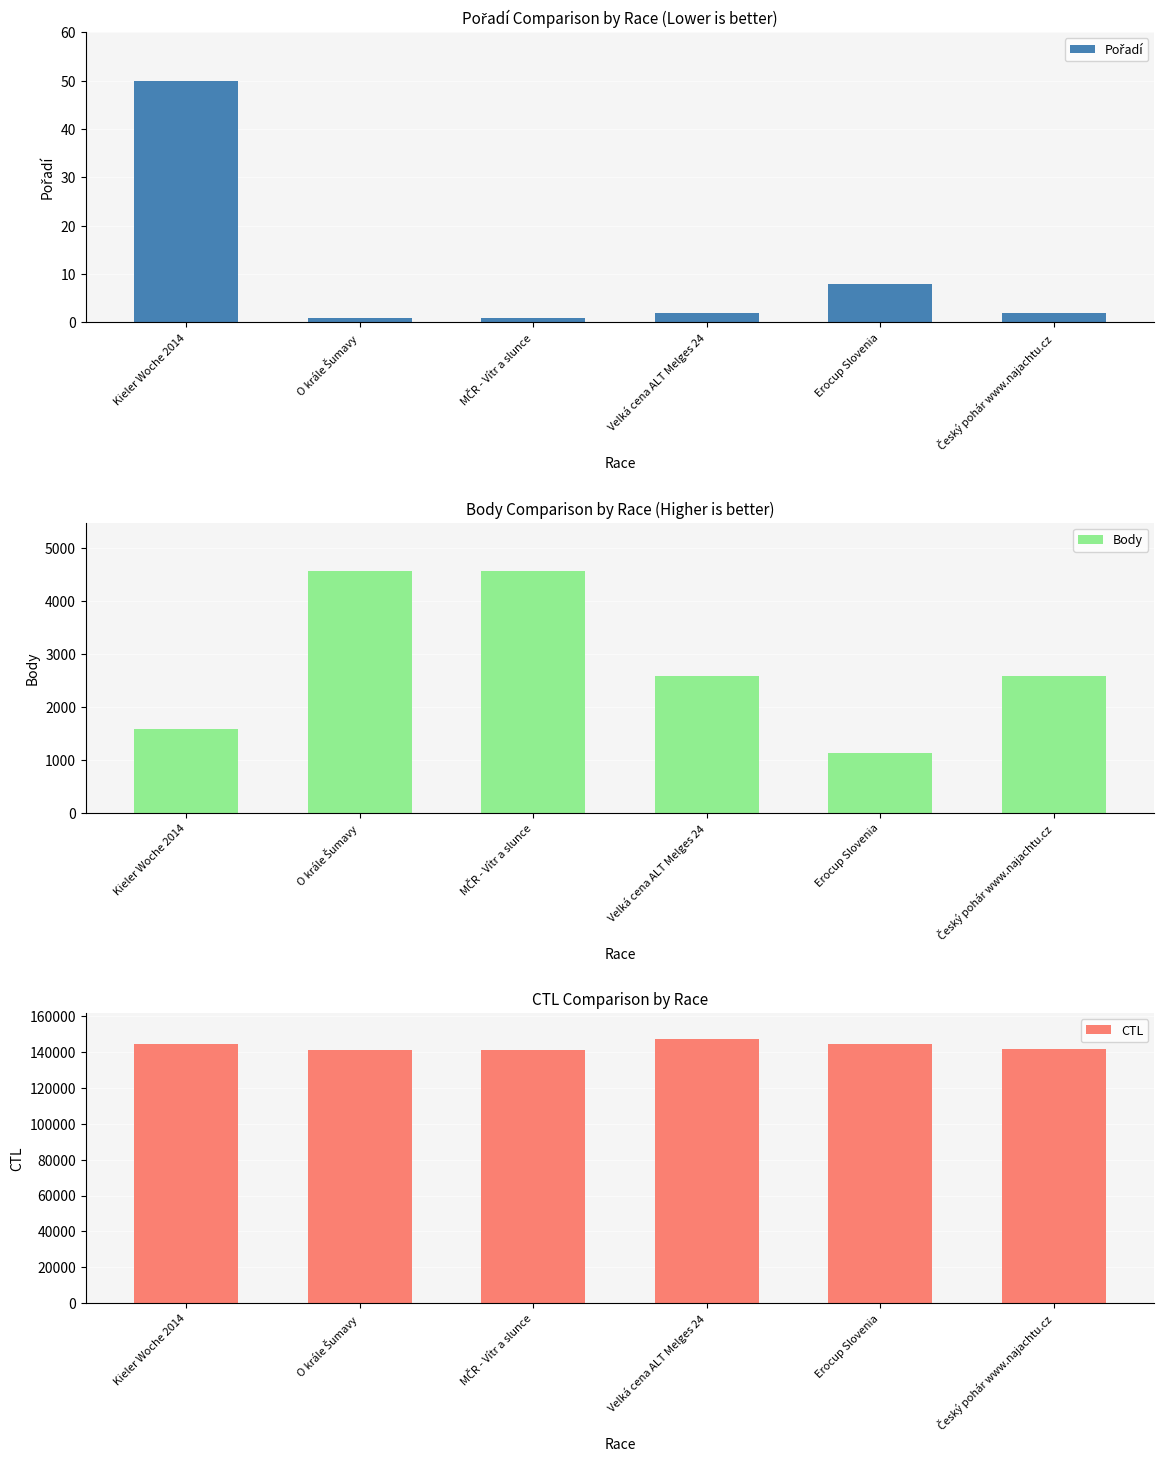

What is the sum of the Body values at Český pohár www.najachtu.cz and Kieler Woche 2014?

4159